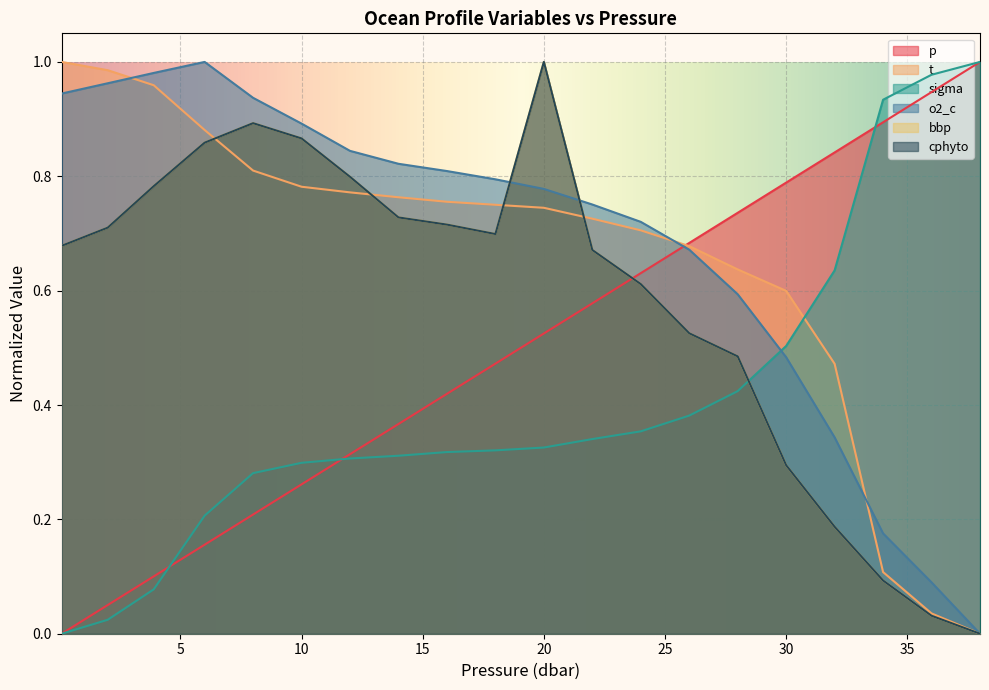

What position from the left is 34.0?

18